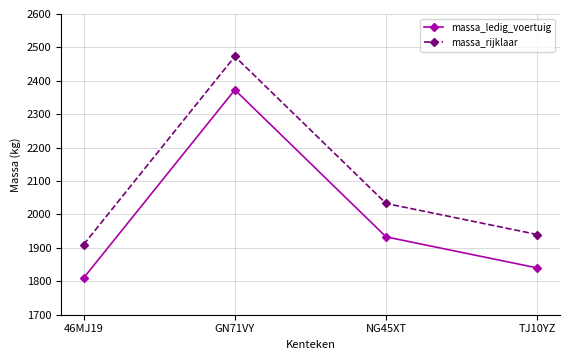

What is the value of the massa_ledig_voertuig point at the 1st from the left?

1810